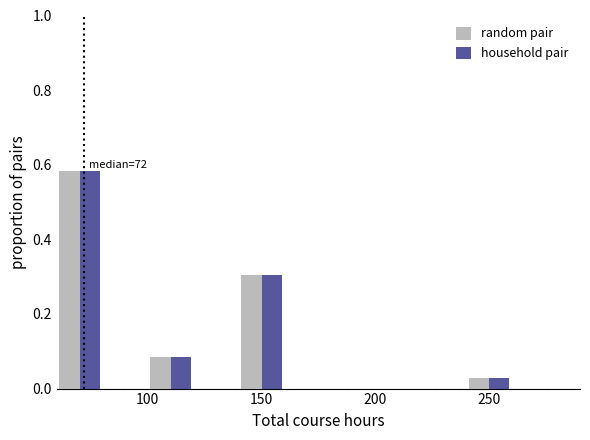

In the random pair series, which range on the x-axis has the tallest bar?

60 to 80